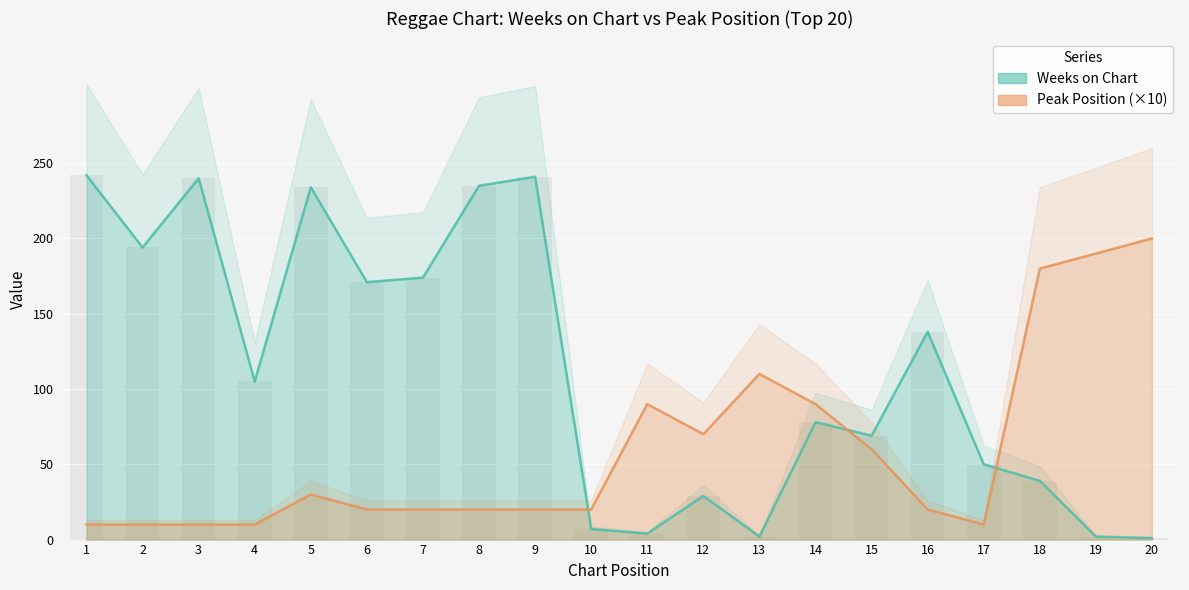

What is the average value of the Weeks on Chart series?

113